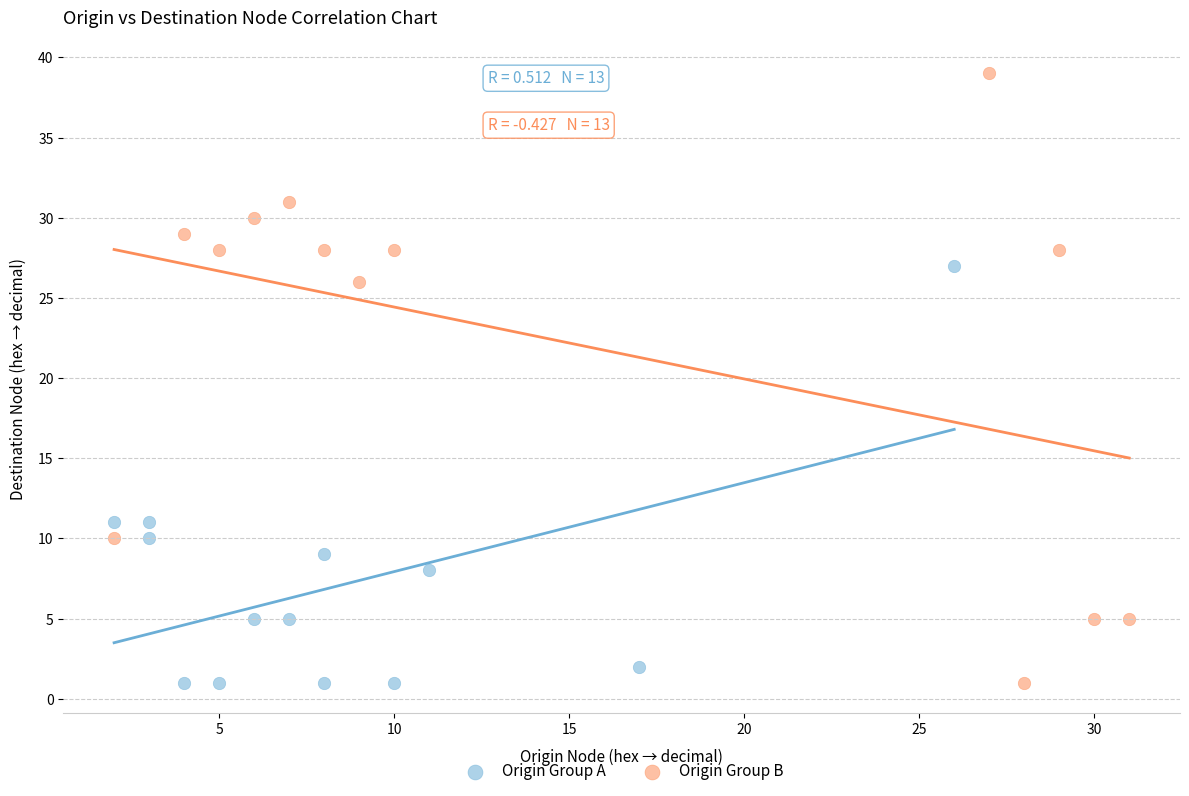

Which series contains the highest Y value?

Origin Group B